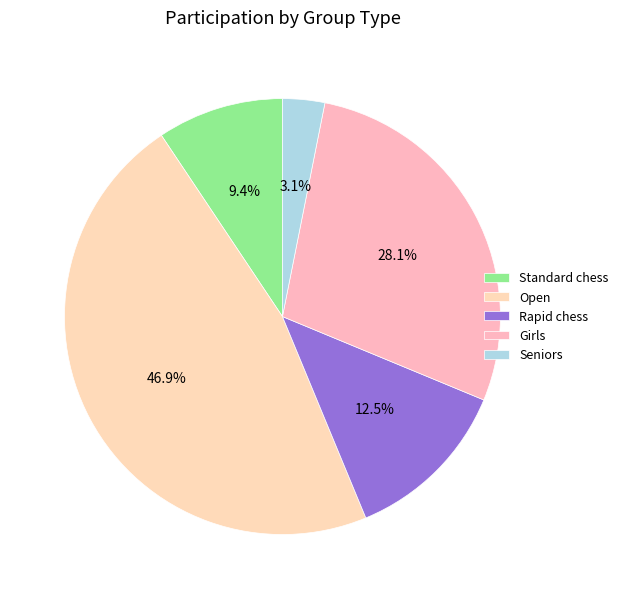

How many segments does this pie chart have?

5